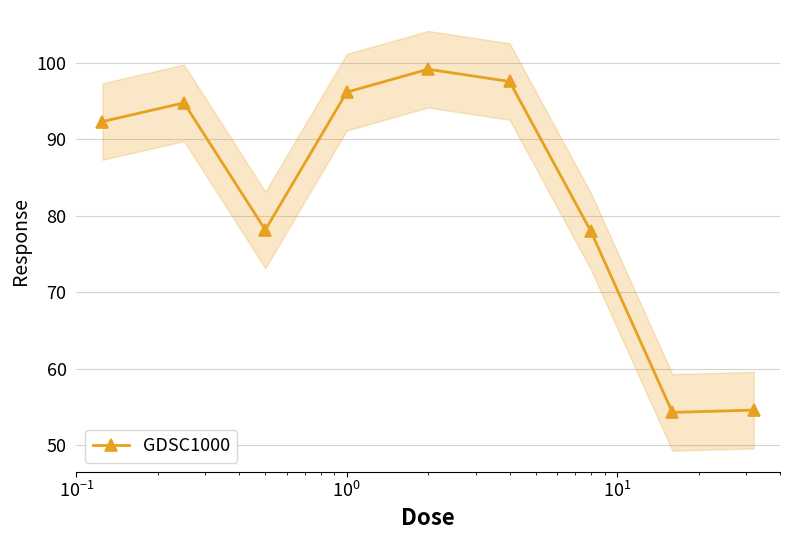

True or false: GDSC1000 has more than 0 interior local peaks.

True